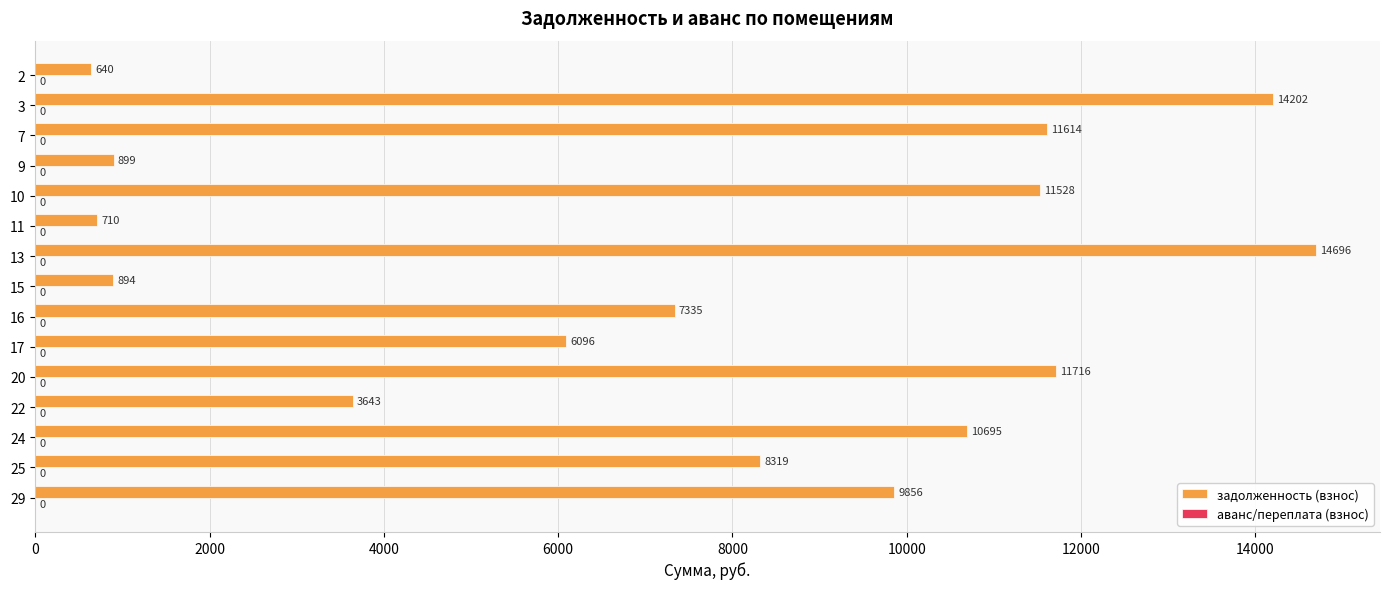

What is the value of the 1st bar from the top?

639.8